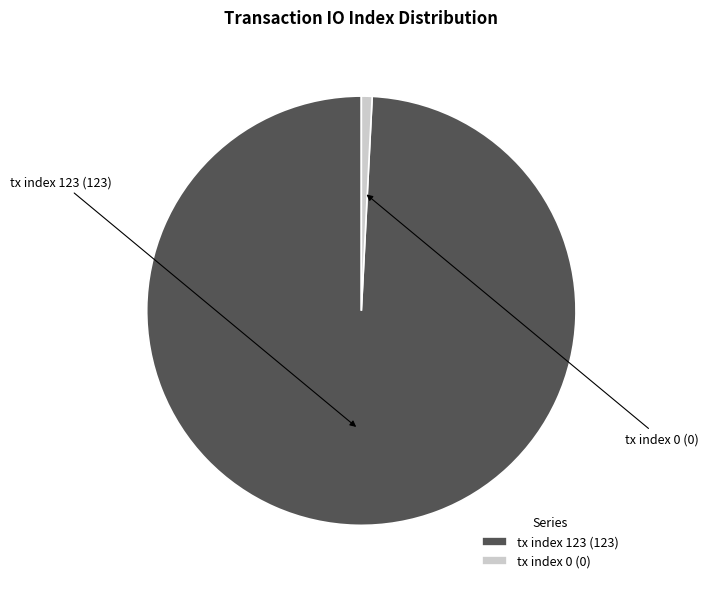

Is it true that tx index 123 (123) is 99% of the pie?

True